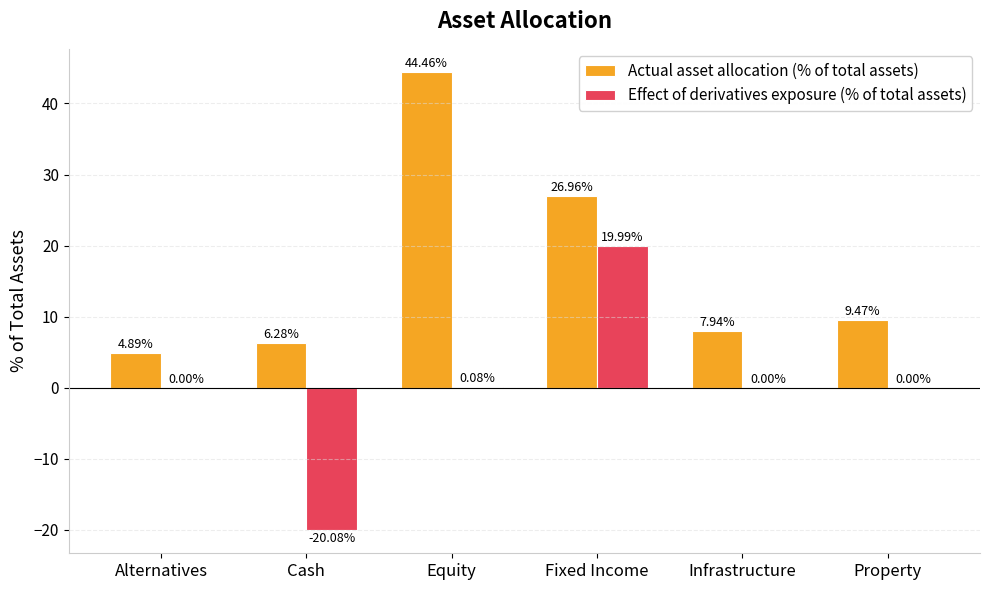

How many values in the Actual asset allocation (% of total assets) series exceed 9?

3